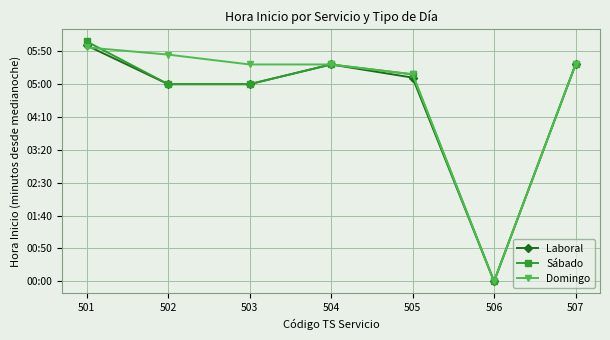

Does the chart have visible grid lines?

Yes